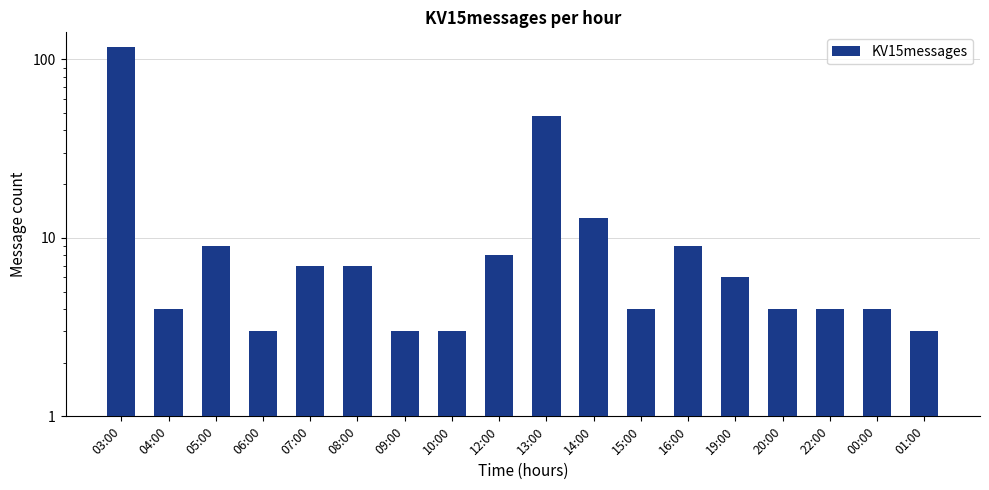

At which label does the data first exceed 6?

03:00